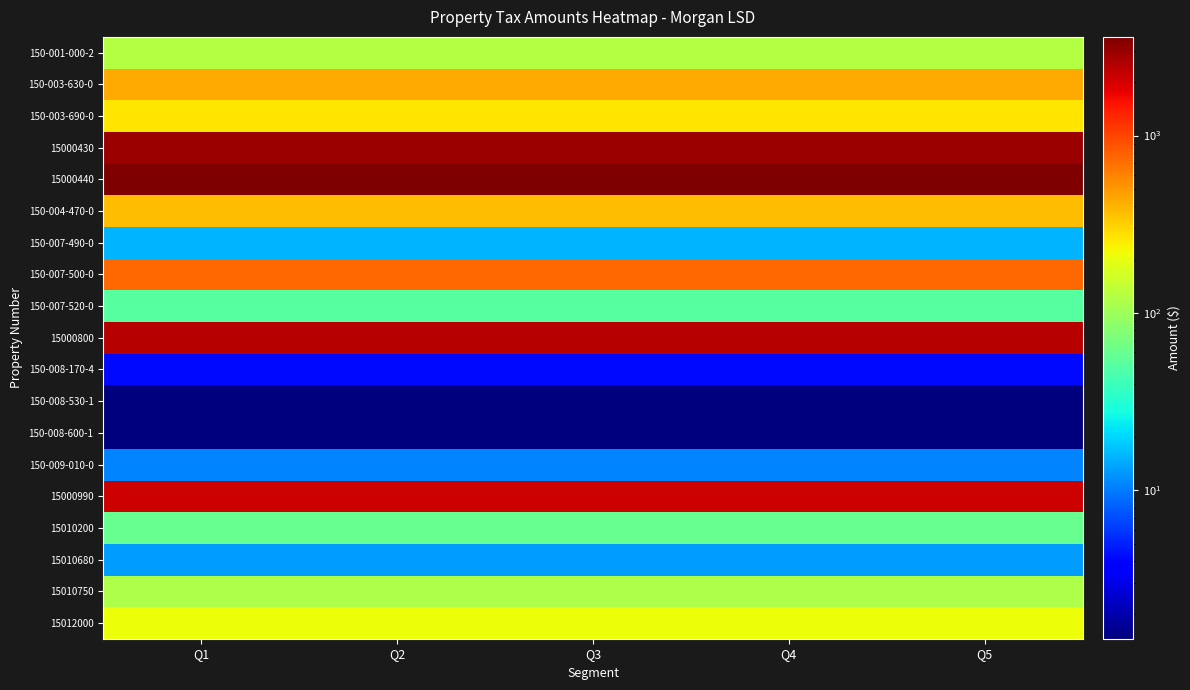

How many series are shown in this chart?

19